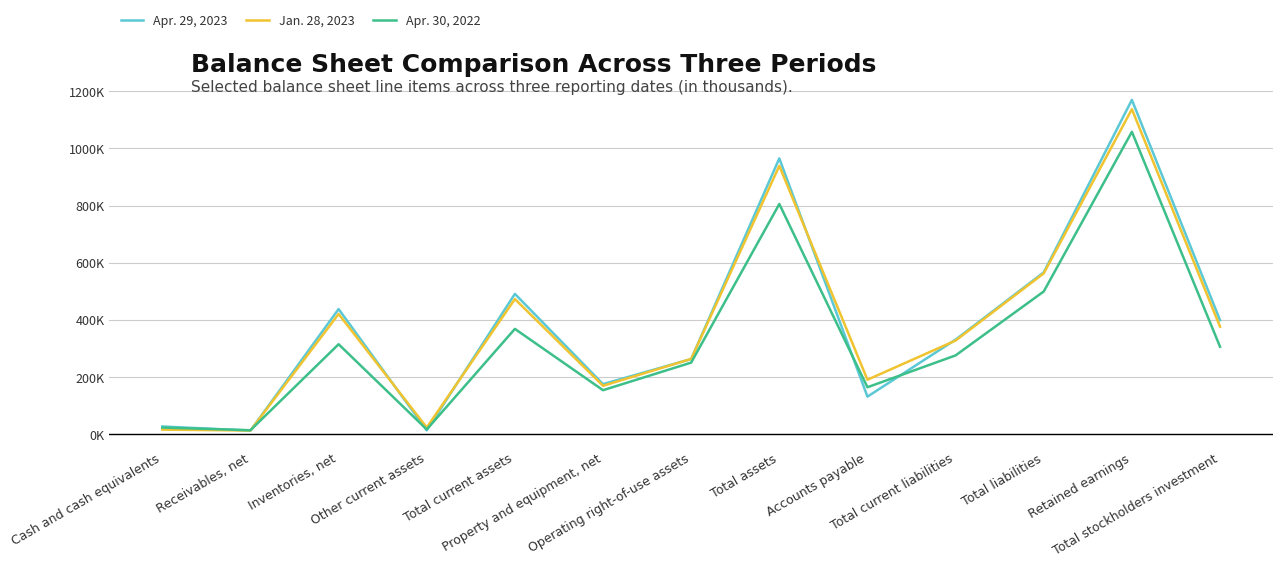

What position from the left is Operating right-of-use assets?

7